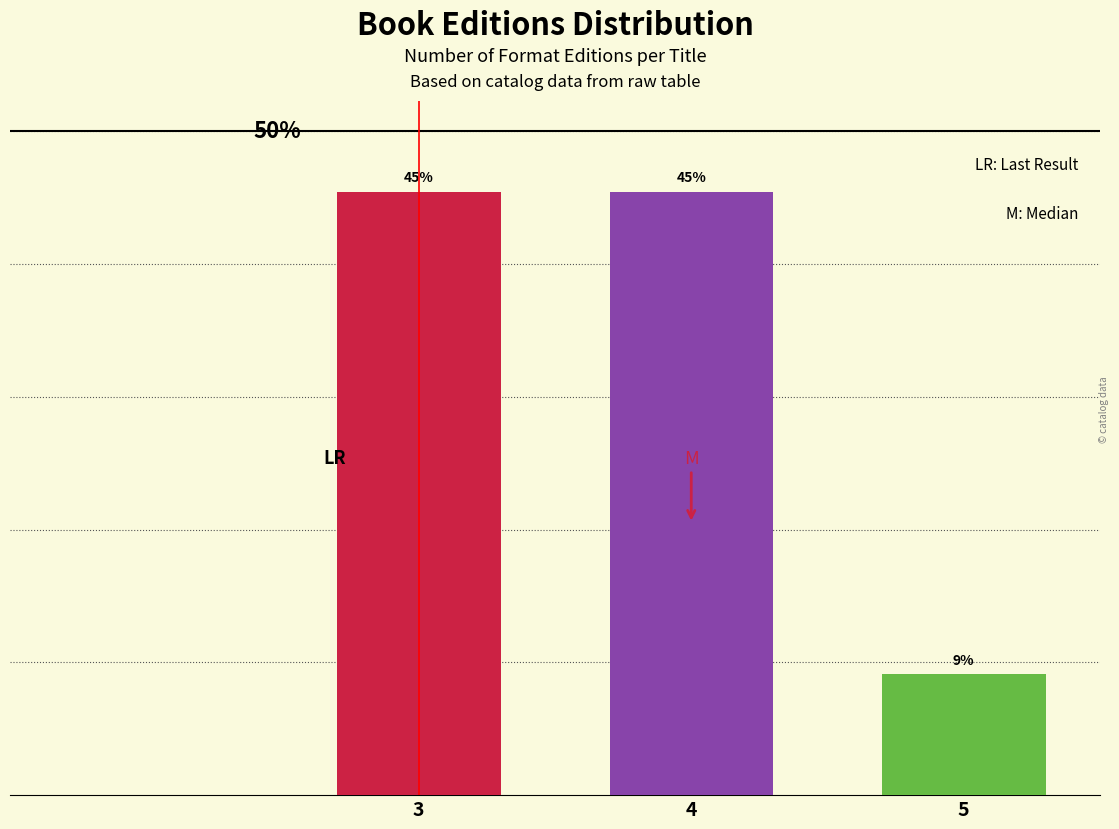

Does the chart contain any negative values?

No